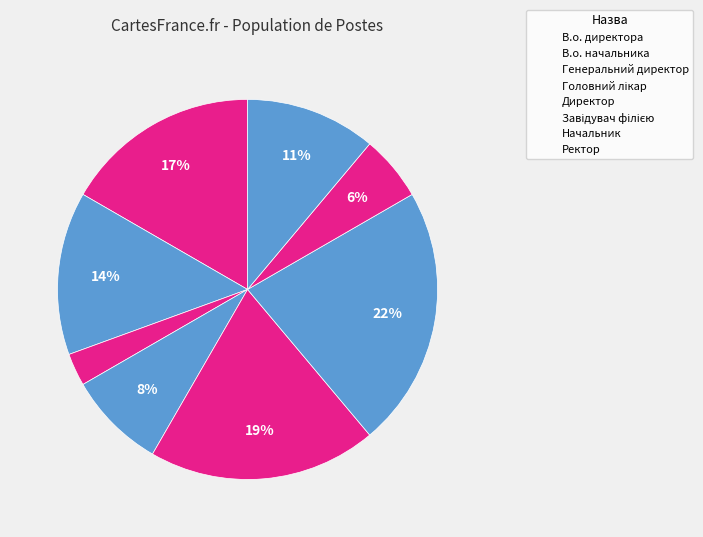

Between Головний лікар and Ректор, which is larger?

Ректор